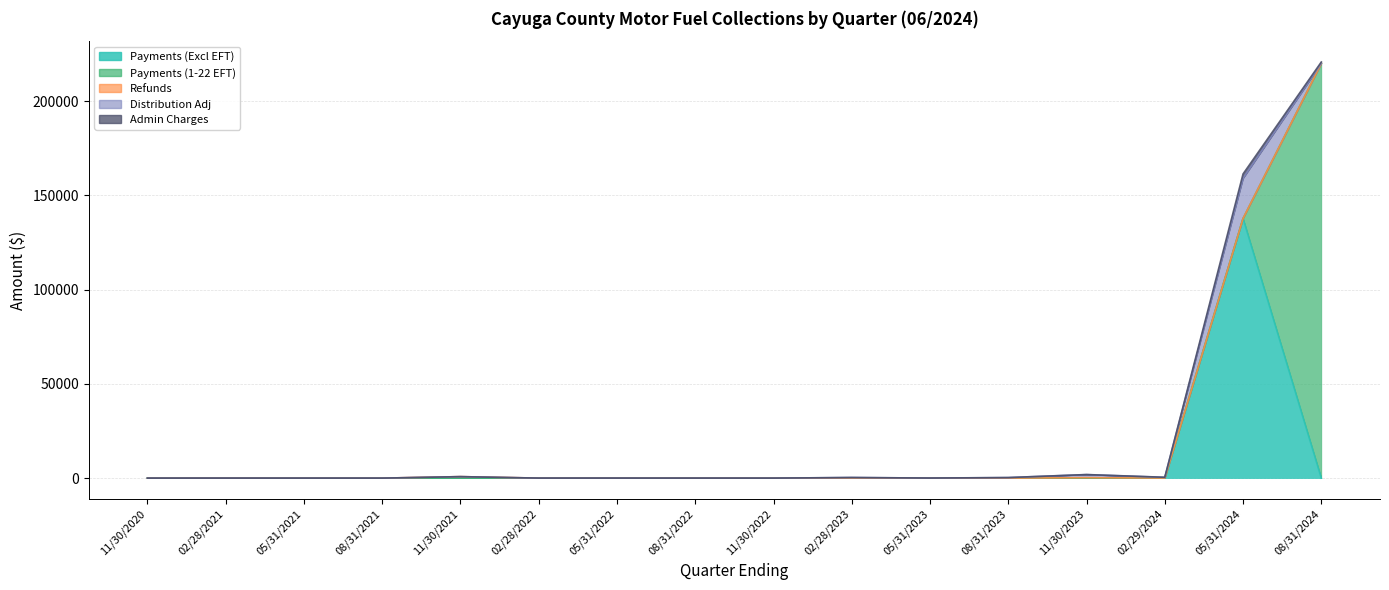

Which series has the widest spread of values?

Payments (1-22 EFT)